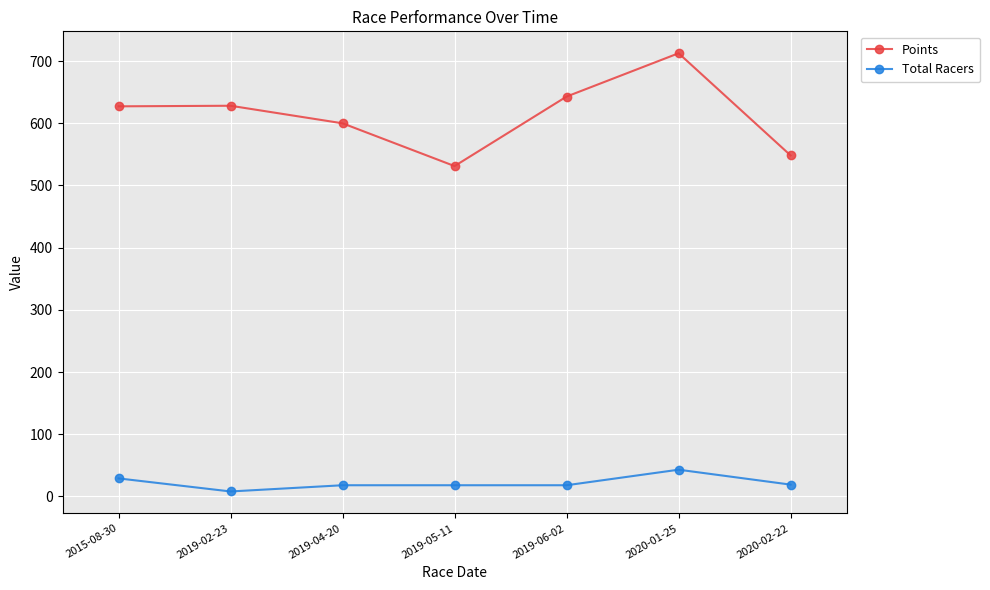

Is this an area chart (filled region under the line)?

No